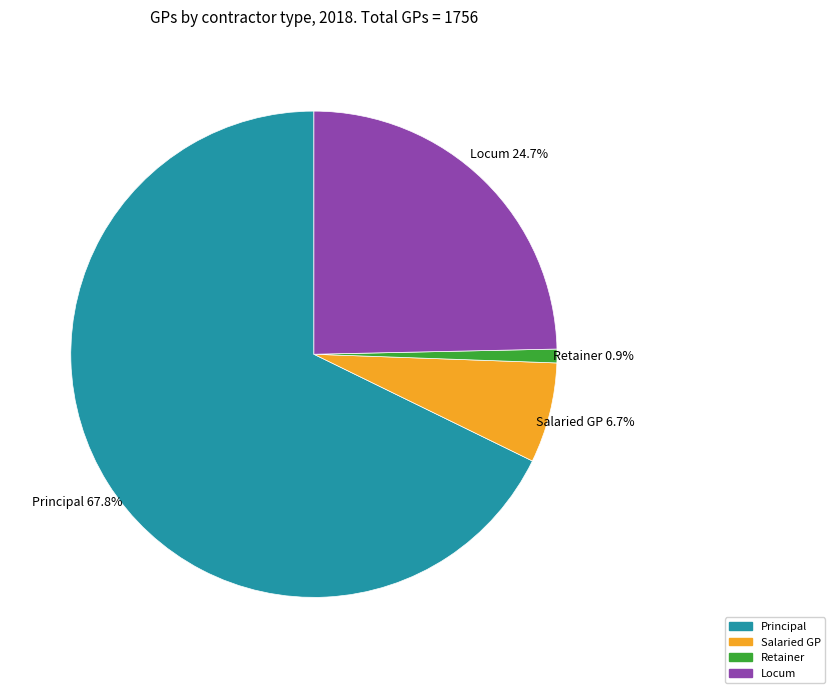

Rank the categories by value from highest to lowest.

Principal, Locum, Salaried GP, Retainer